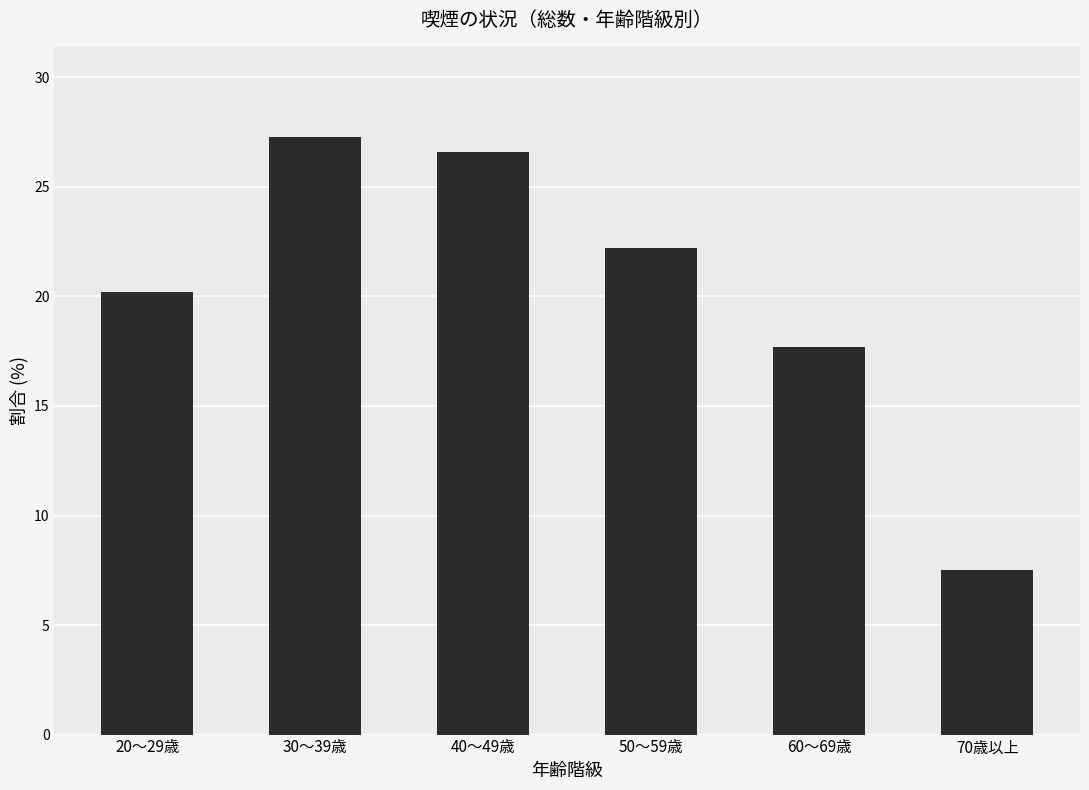

Does the chart contain stacked bars?

No